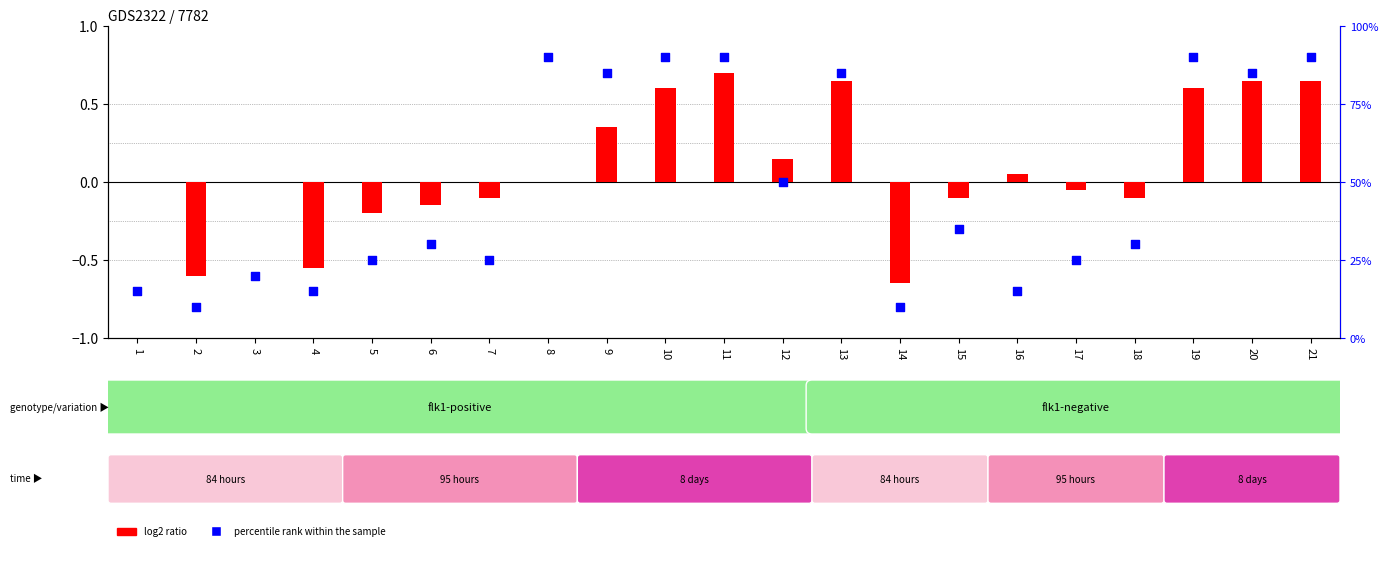

At which category is the sum across all series the highest?

11